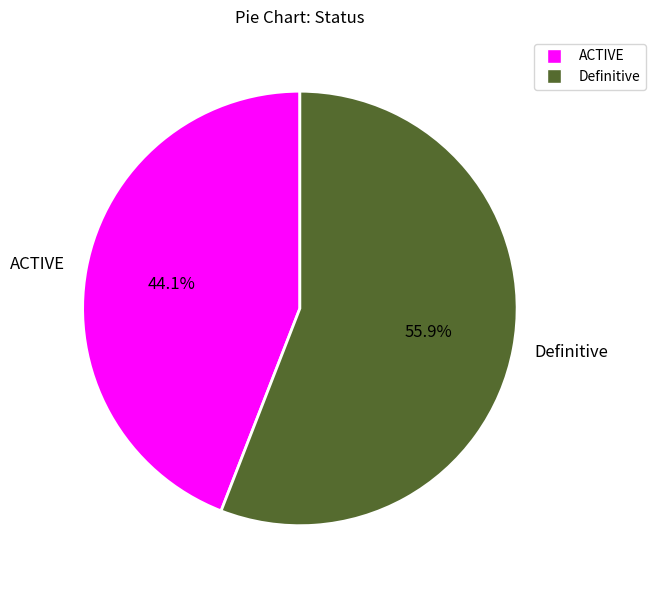

Is it true that ACTIVE is 44% of the pie?

True